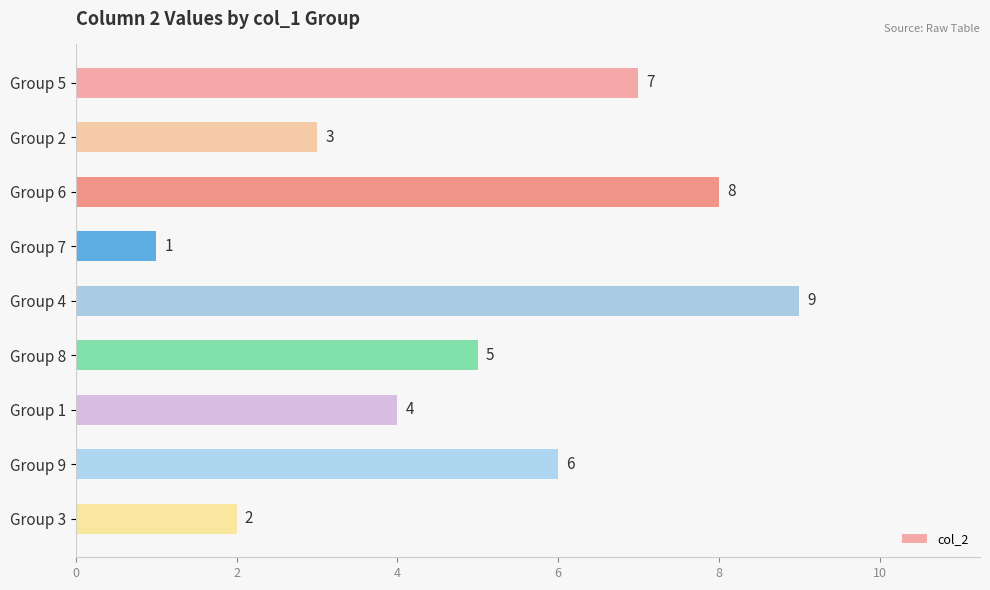

Where is the data nearest to the value 5?

Group 8